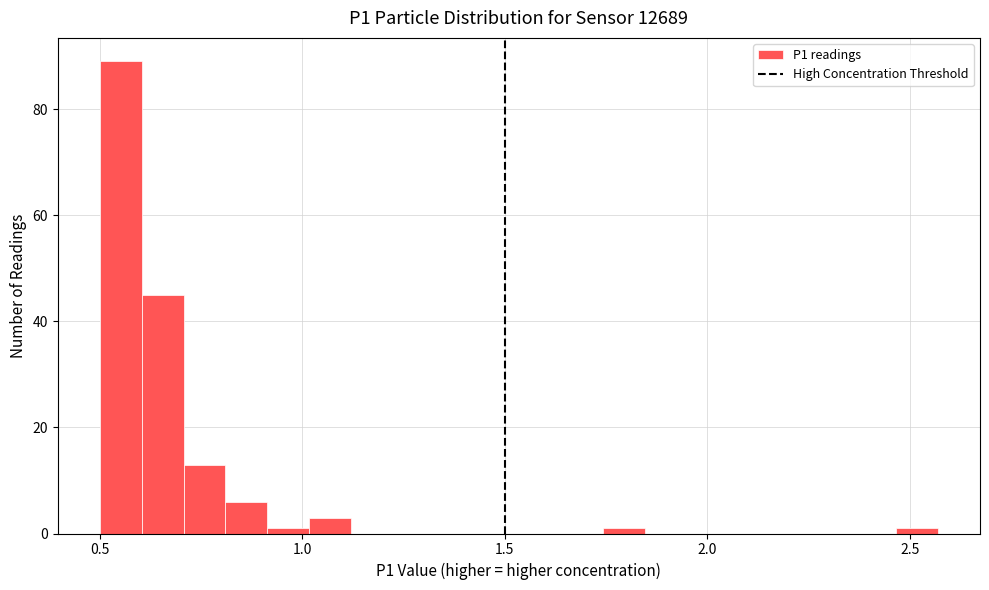

Around what value on the x-axis is the tallest bar? Give the approximate position of its centre, as read against the axis.

0.55